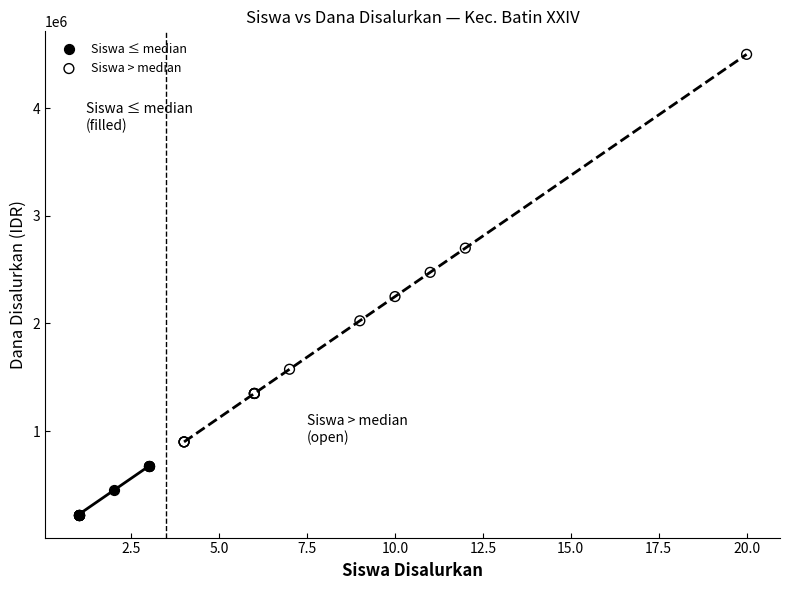

Which series has the largest Y range (max minus min)?

Siswa > median